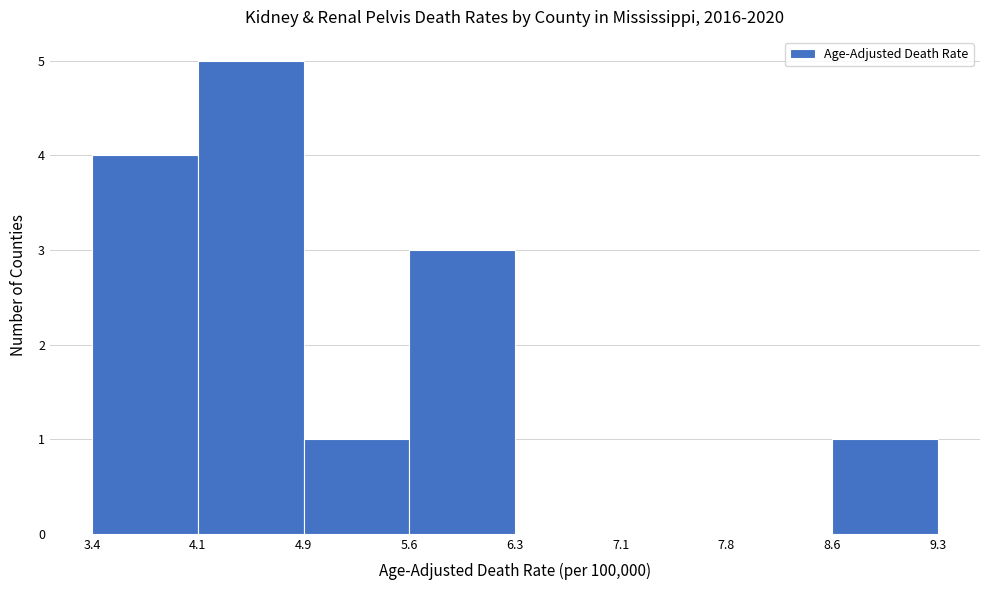

How tall is the bar that spans 3.4 to 4.1 on the x-axis? The values are not printed on the chart, so give them approximately, as read against the axis.

4